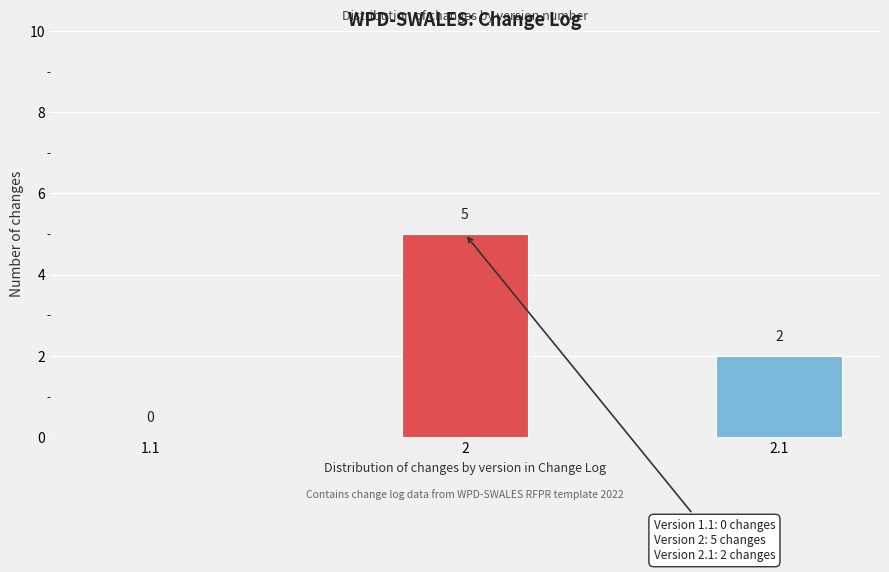

Reading left to right, what are all the values shown in this chart?

1.1=0	2=5	2.1=2